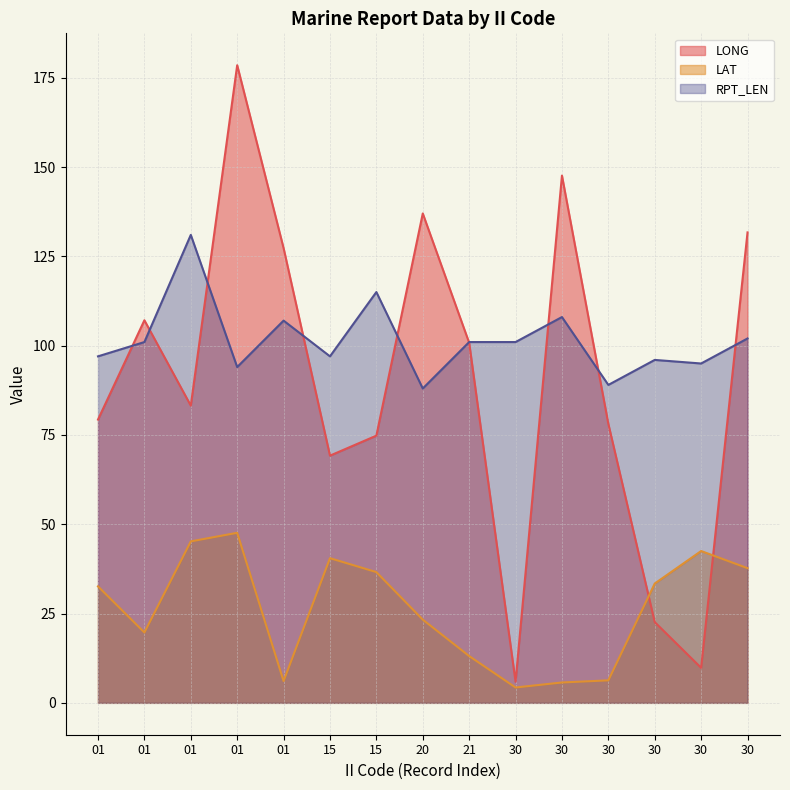

Which series has the largest total across all categories?

RPT_LEN